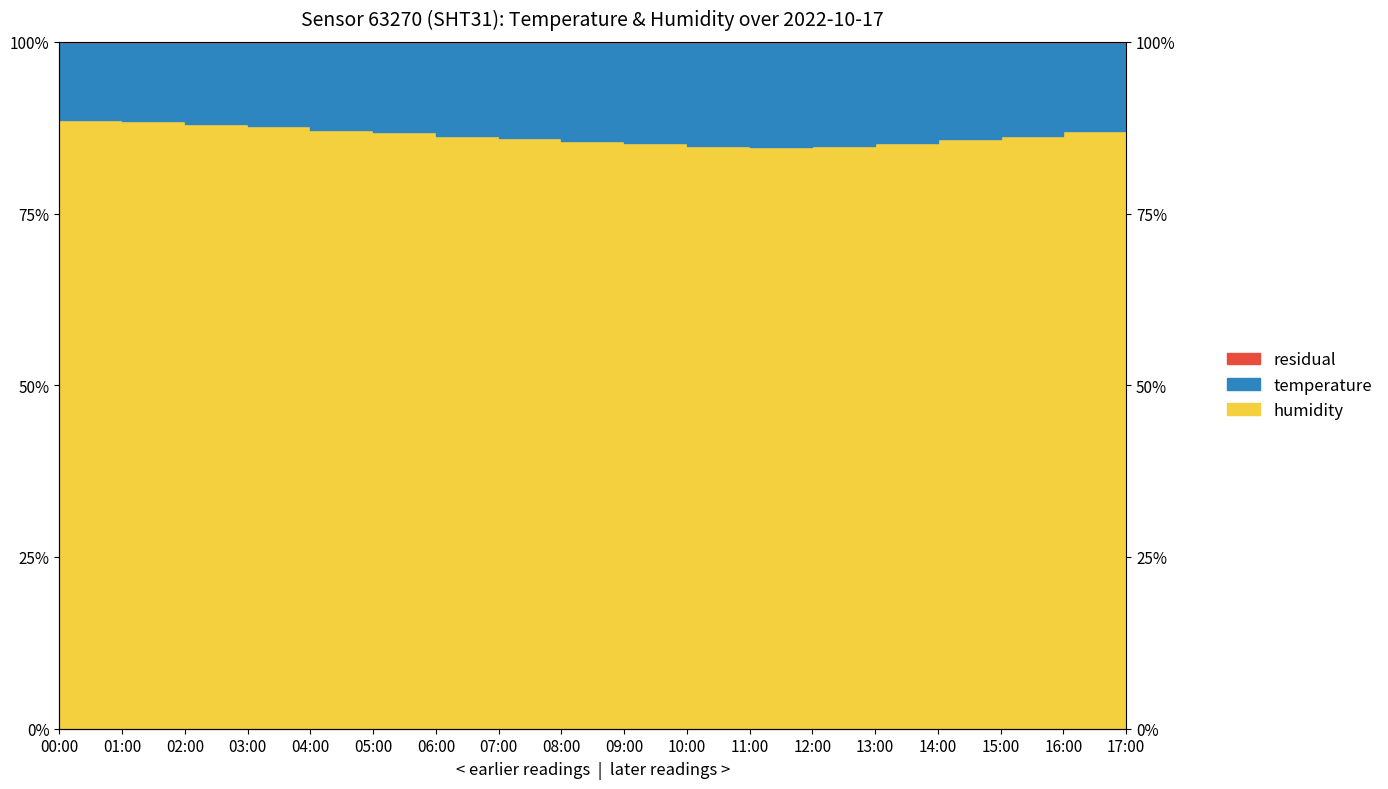

What is the label of the 4th point from the right?

14:00